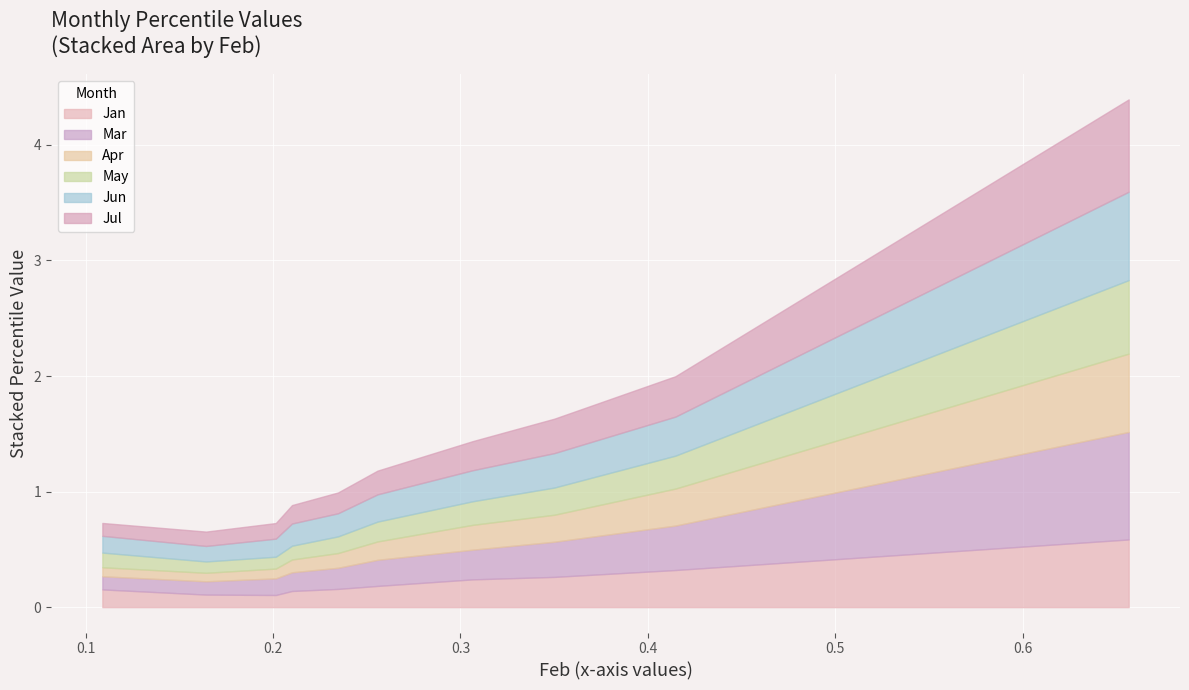

True or false: Apr and Jan cross at least once.

True